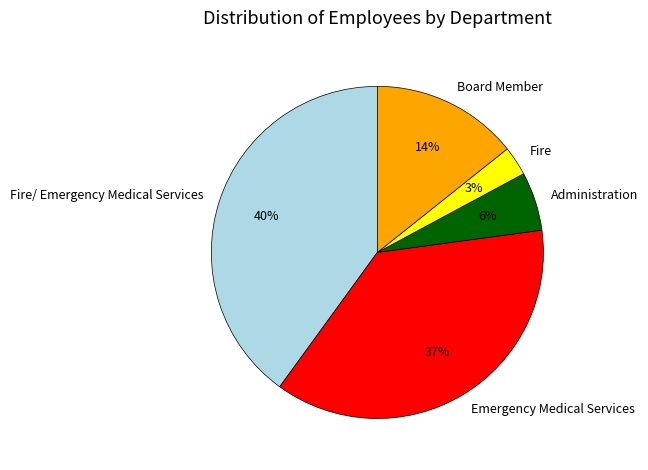

Does Fire account for over 50% of the chart?

No